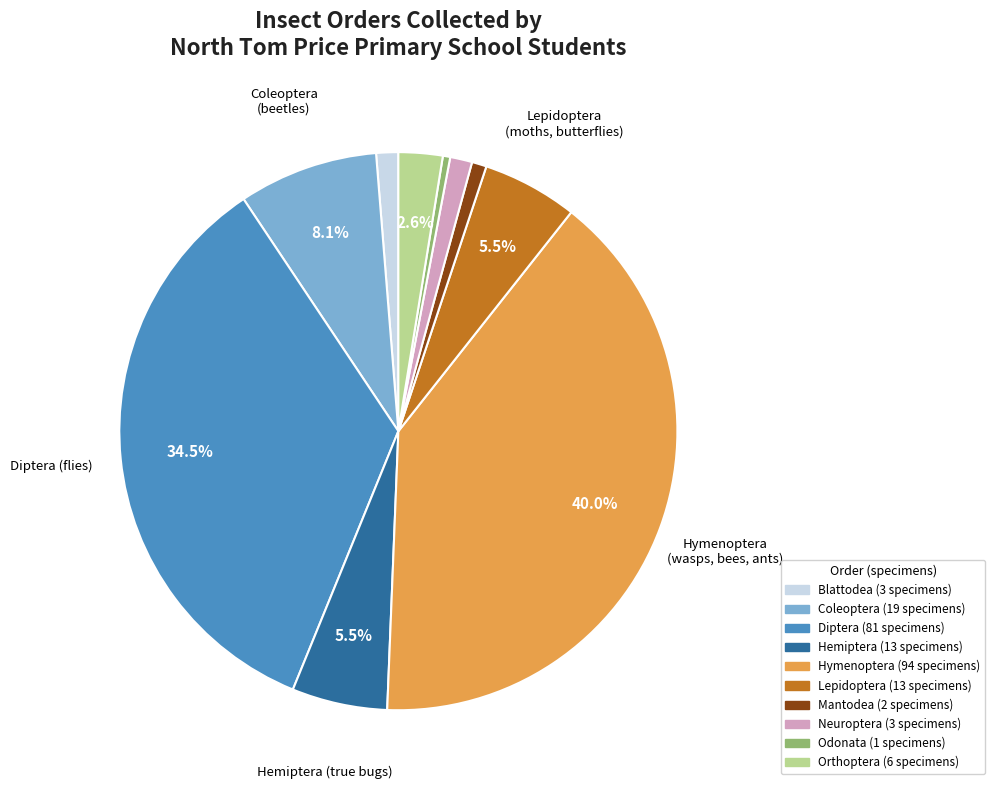

Count the number of slices in the pie.

10